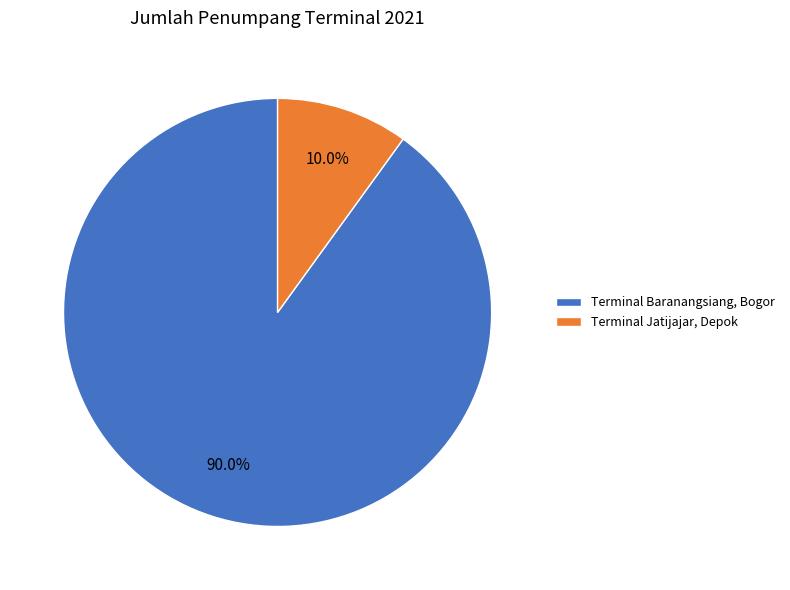

Which slice is the smallest?

Terminal Jatijajar, Depok